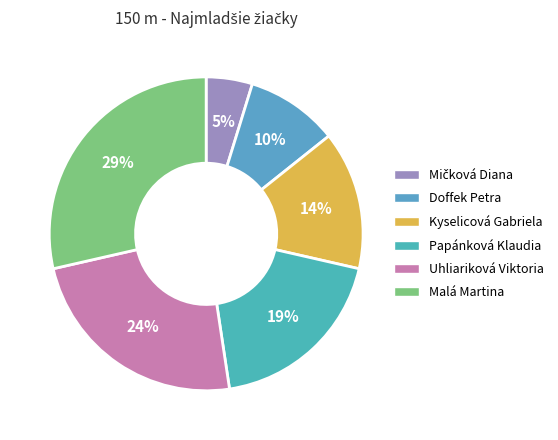

How many segments does this pie chart have?

6